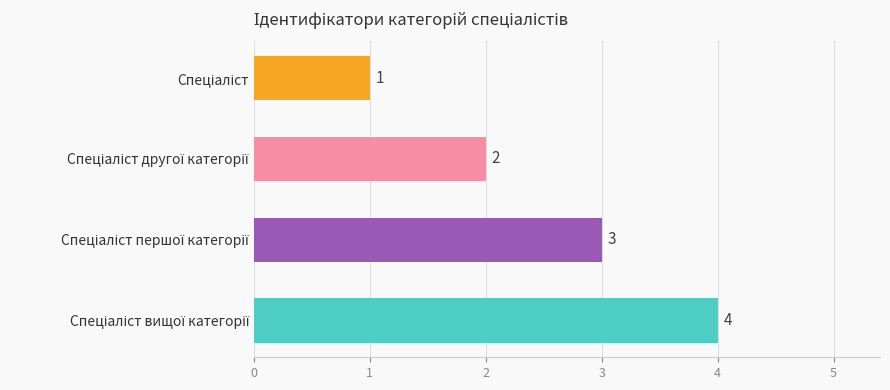

How many bars are there in total?

4